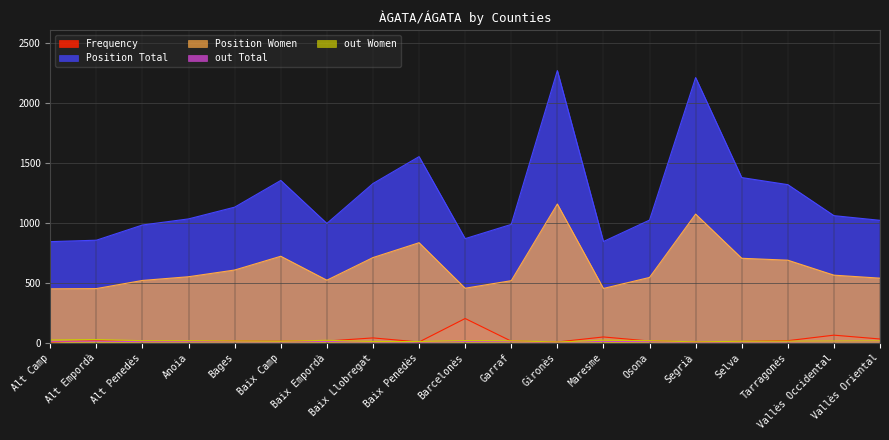

What position from the right is Segrià?

5